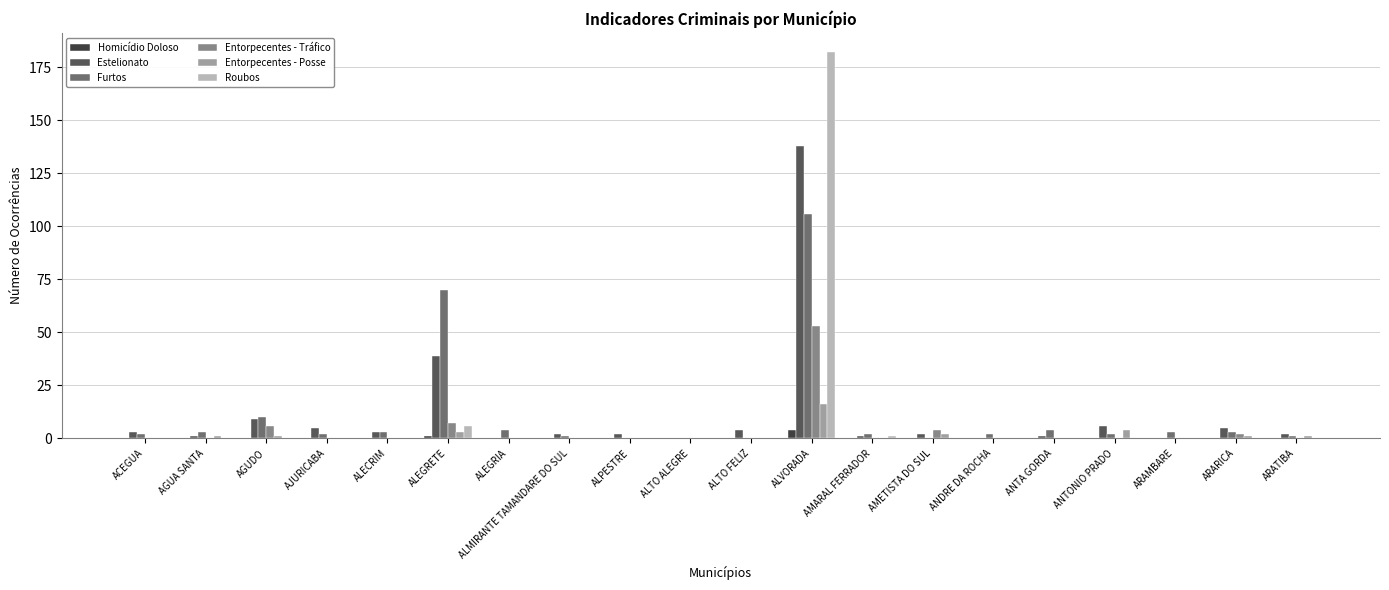

Reading right to left, extract all data points from this chart.

Homicídio Doloso: 0	0	0	0	0	0	0	0	4	0	0	0	0	0	1	0	0	0	0	0
Estelionato: 2	5	0	6	1	0	2	1	138	4	0	2	2	0	39	3	5	9	1	3
Furtos: 1	3	3	2	4	2	0	2	106	0	0	0	1	4	70	3	2	10	3	2
Entorpecentes - Tráfico: 0	2	0	0	0	0	4	0	53	0	0	0	0	0	7	0	0	6	0	0
Entorpecentes - Posse: 1	1	0	4	0	0	2	0	16	0	0	0	0	0	3	0	0	1	1	0
Roubos: 0	0	0	0	0	0	0	1	182	0	0	0	0	0	6	0	0	0	0	0